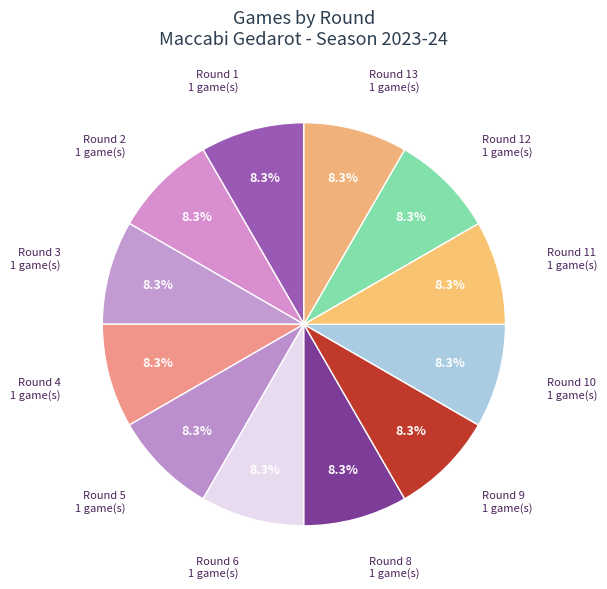

How many segments does this pie chart have?

12